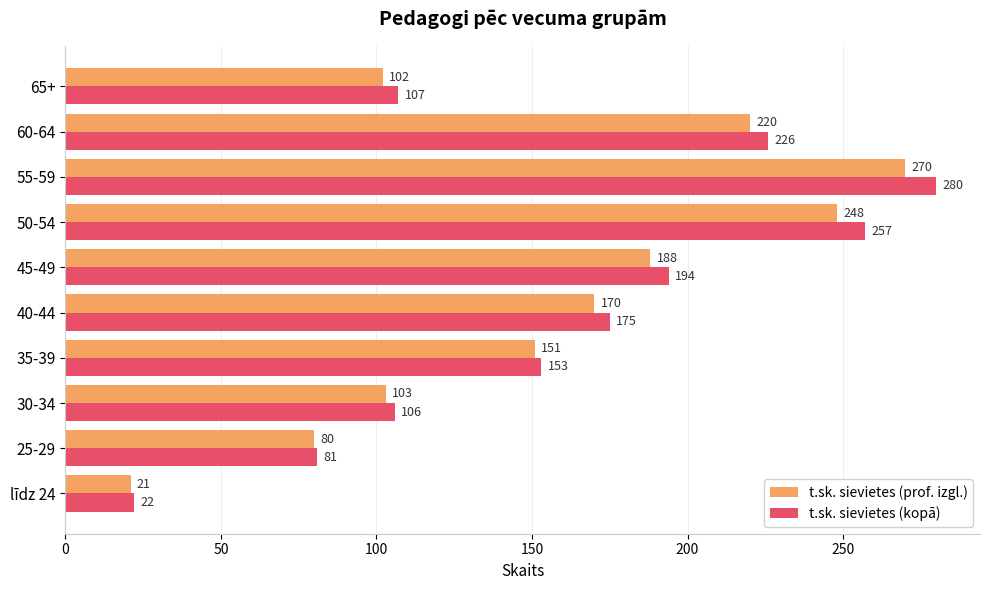

Is it true that t.sk. sievietes (kopā) equals 35 at līdz 24?

False